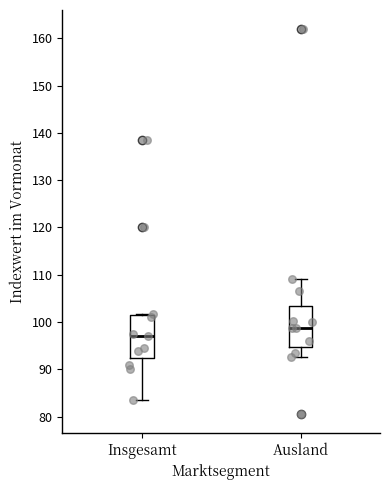

Where does the median line of the box for Insgesamt sit on the y-axis? The values are not printed on the chart, so give them approximately, as read against the axis.

97